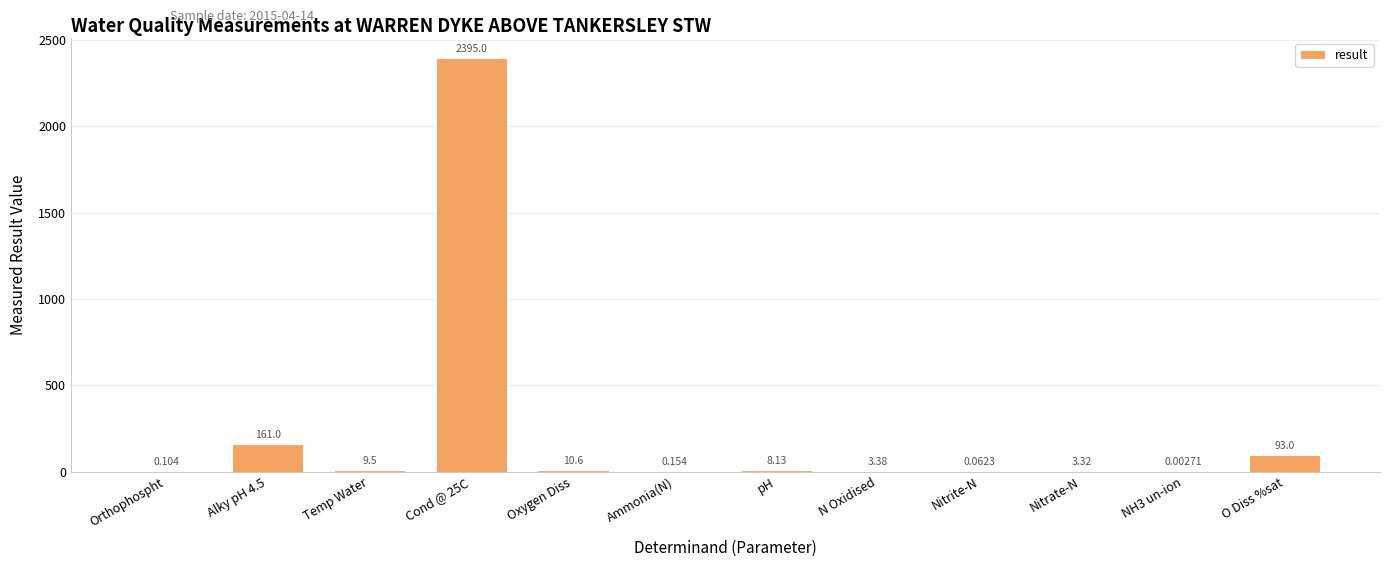

Between Nitrite-N and pH, which is larger?

pH